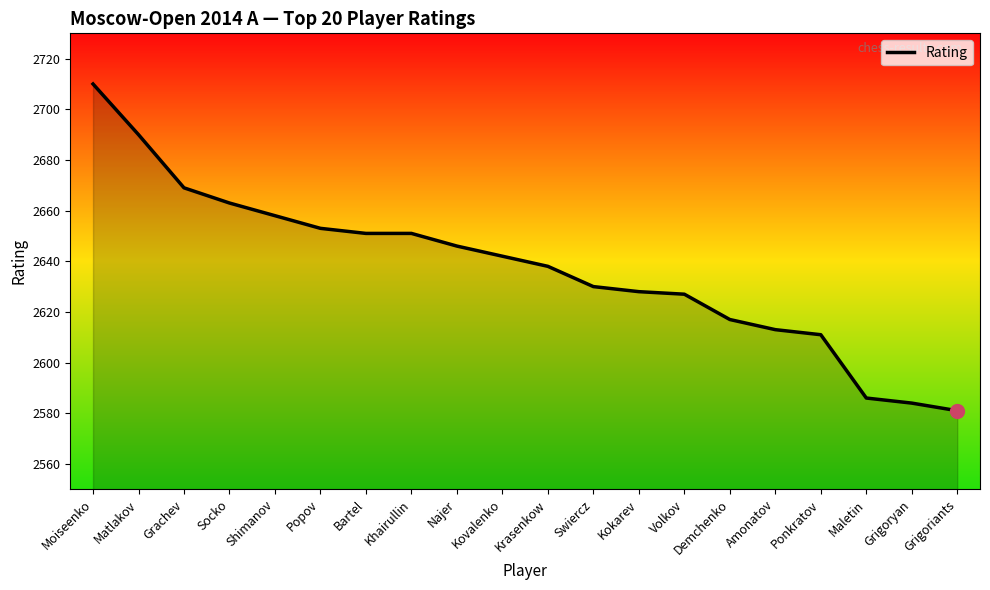

The chart shows a value of 2627 at Volkov. True or false?

True